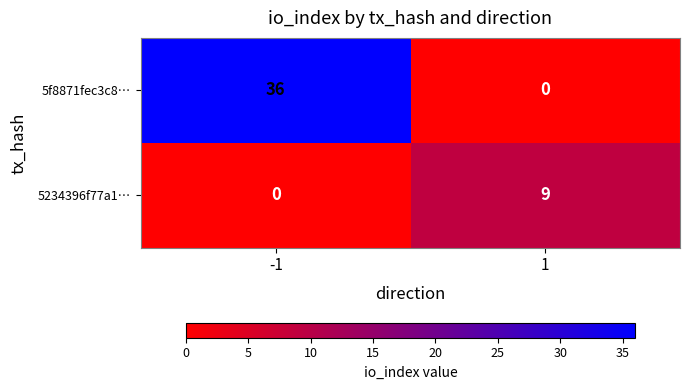

Reading left to right, transcribe all the data shown in this chart.

5f8871fec3c8…: 36	0
5234396f77a1…: 0	9